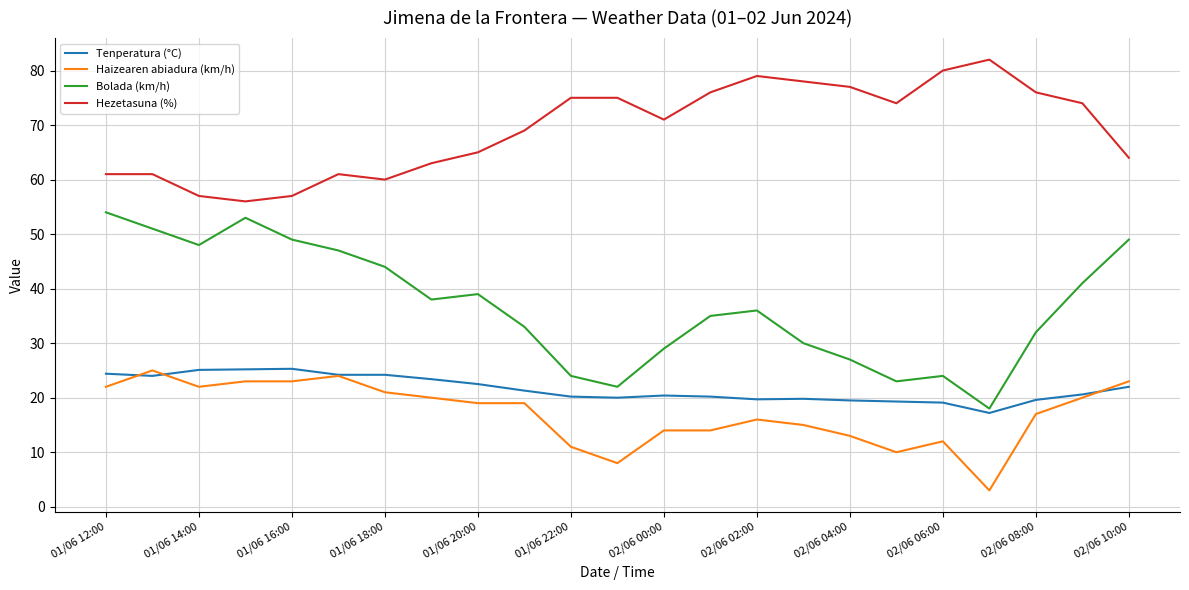

Which series has the largest total across all categories?

Hezetasuna (%)